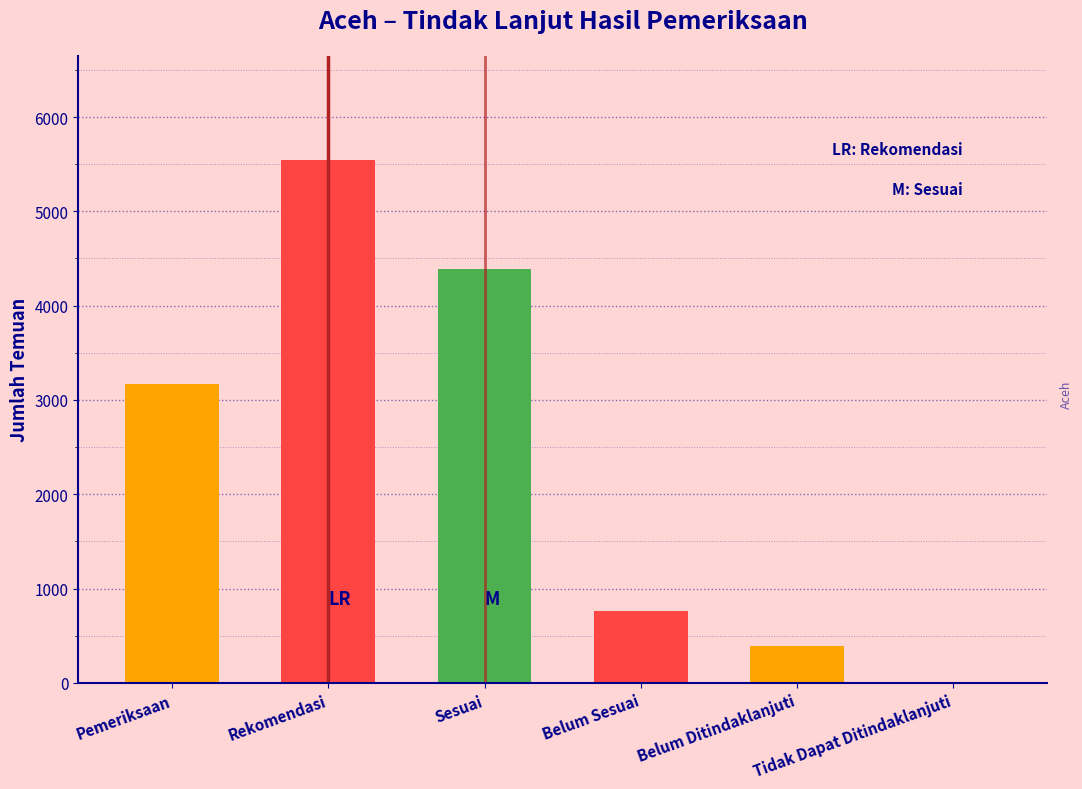

Which category has the highest value across all series?

Rekomendasi